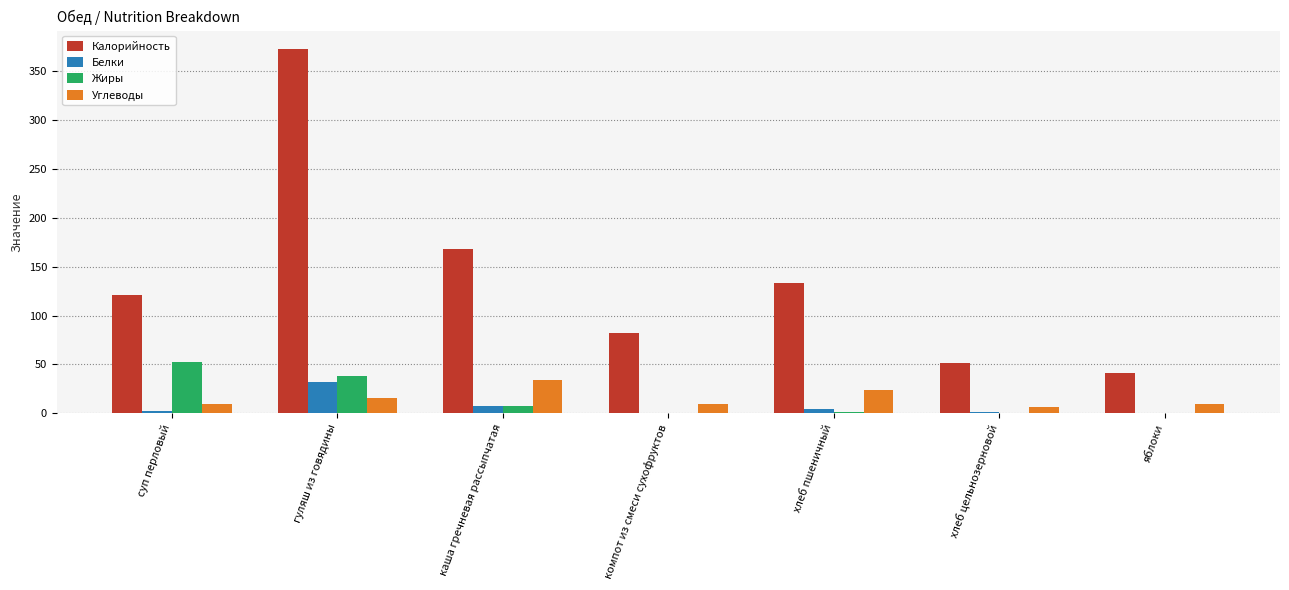

How many distinct data groups are displayed?

4